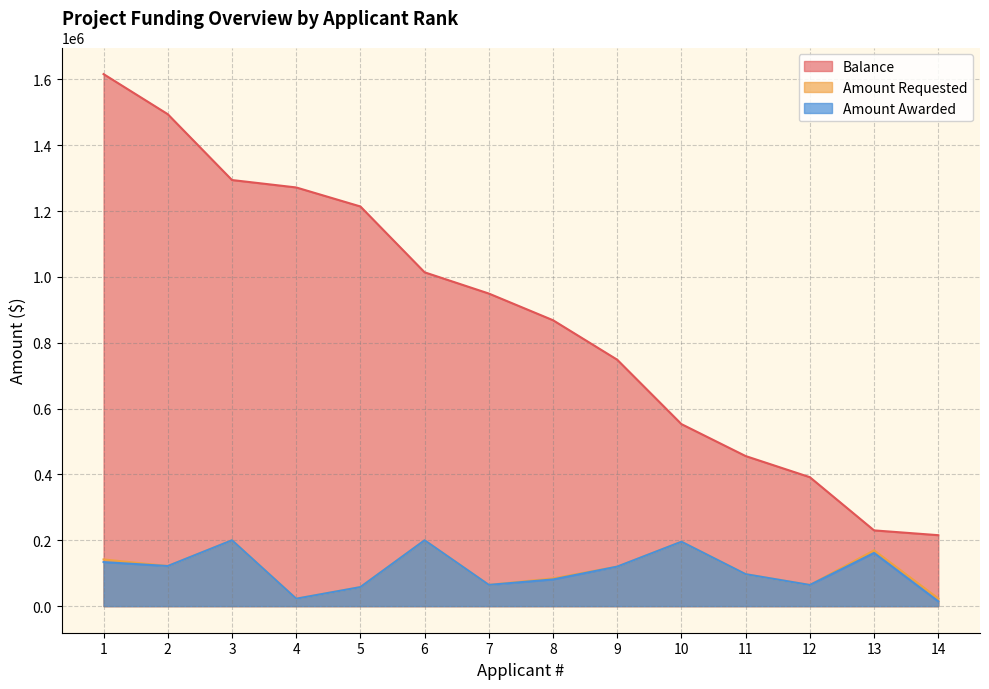

Reading left to right, list all the values displayed in this chart.

Amount Requested: 1=141864	2=121796	3=200000	4=22521	5=57800	6=200000	7=64500	8=84197	9=119992	10=195600	11=97055	12=64200	13=169427	14=23250
Amount Awarded: 1=133814	2=121796	3=200000	4=22521	5=57800	6=200000	7=64500	8=81064	9=119992	10=195600	11=97055	12=64200	13=161597	14=14550
Balance: 1=1616186	2=1494390	3=1294390	4=1271869	5=1214069	6=1014069	7=949569	8=868505	9=748513	10=552913	11=455858	12=391658	13=230061	14=215511